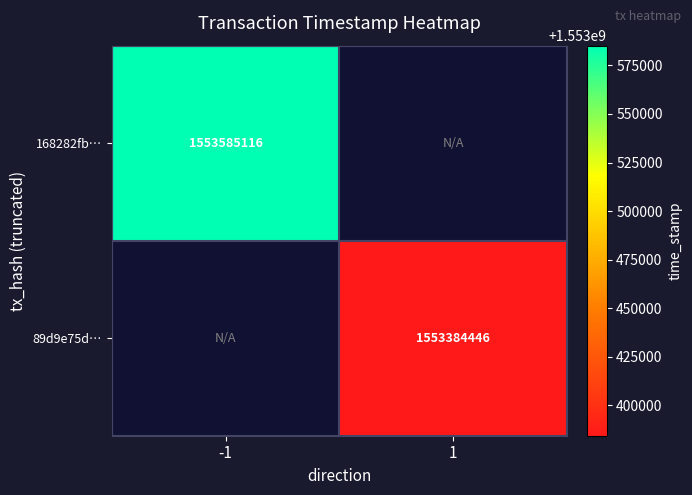

Is it true that 168282fb… equals 1553585116 at -1?

True